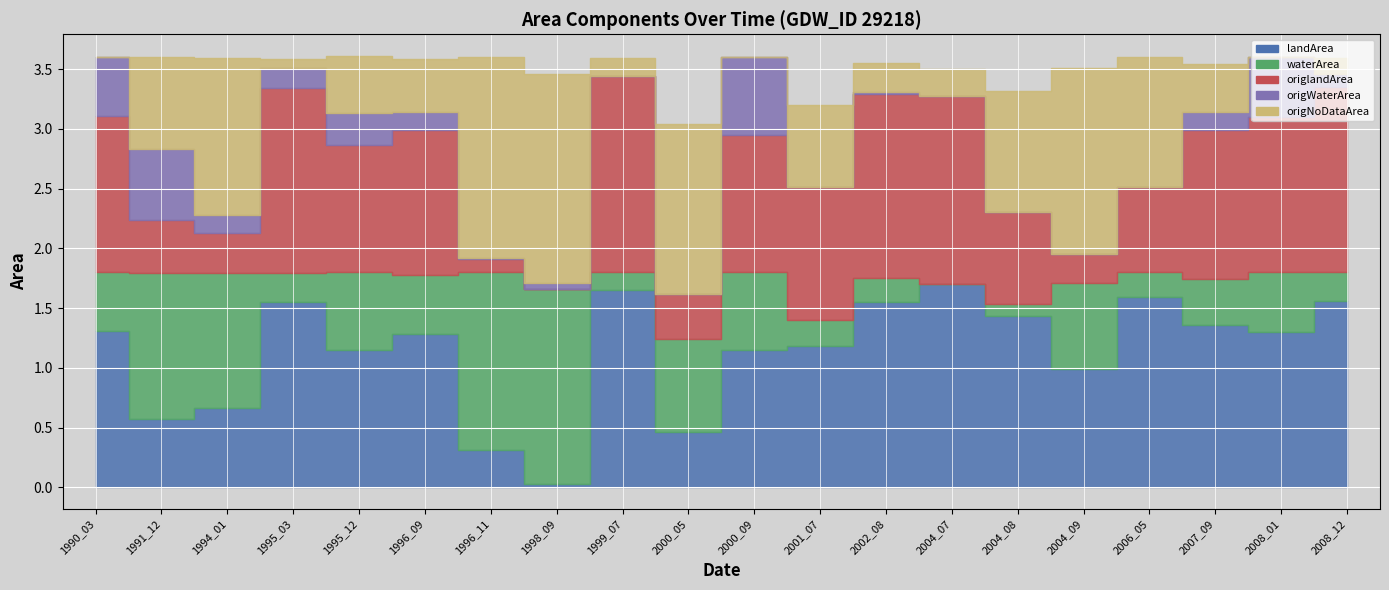

At how many categories does at least one series exceed 0?

20